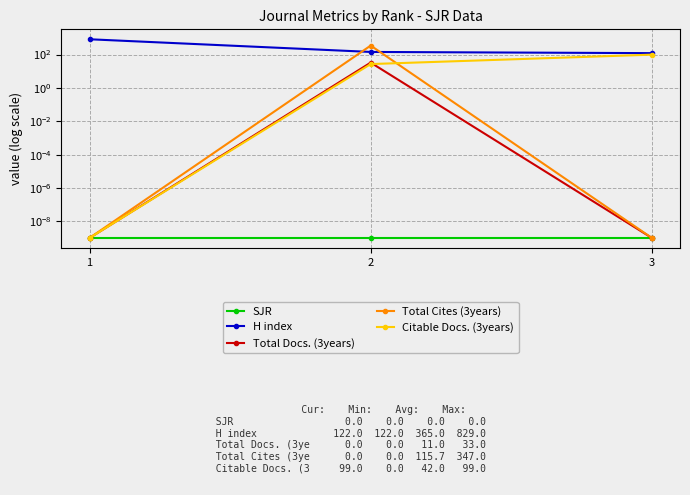

How many lines are shown in the chart?

5